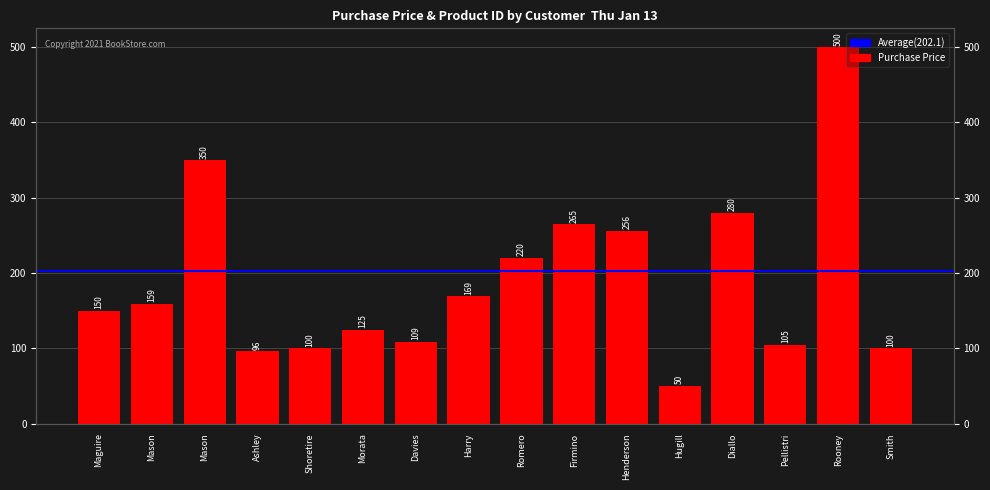

List the labels in order of value, smallest first.

Hugill, Ashley, Shoretire, Smith, Pellistri, Davies, Morata, Maguire, Mason, Harry, Romero, Henderson, Firmino, Diallo, Mason, Rooney